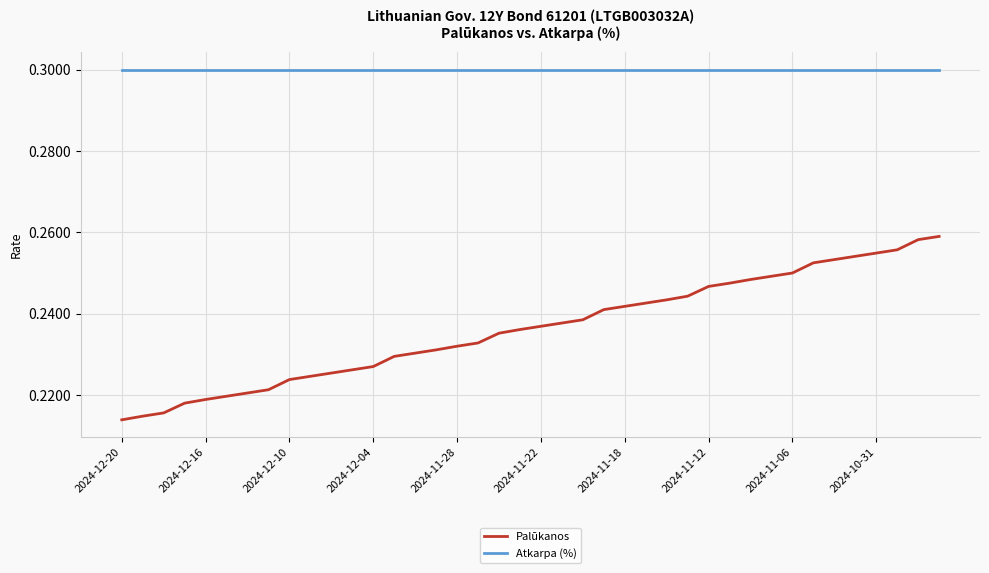

Which series has the largest total across all categories?

Atkarpa (%)